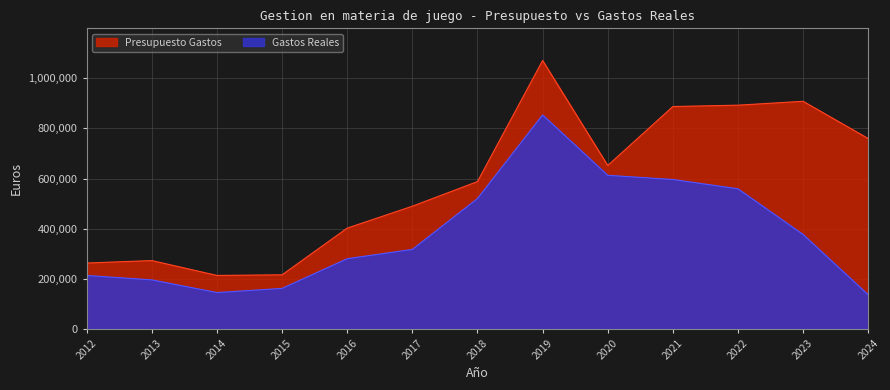

True or false: Gastos Reales and Presupuesto Gastos cross at least once.

False